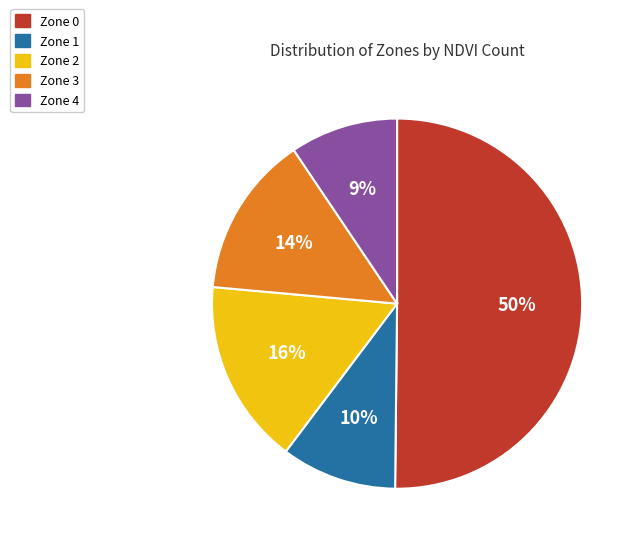

Which category has the biggest portion of the pie?

Zone 0